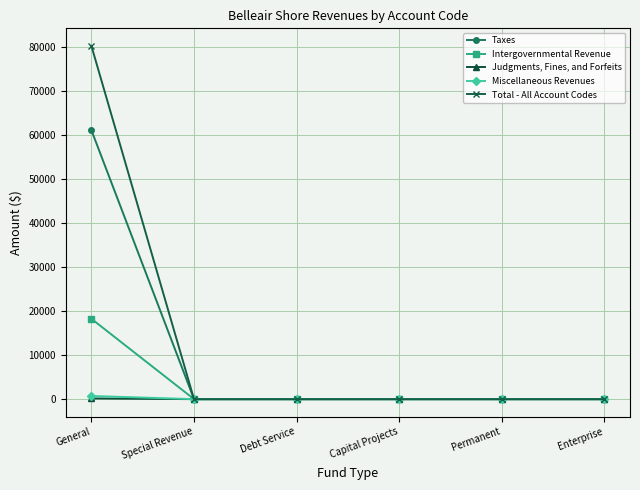

What is the label of the 5th point from the right?

Special Revenue